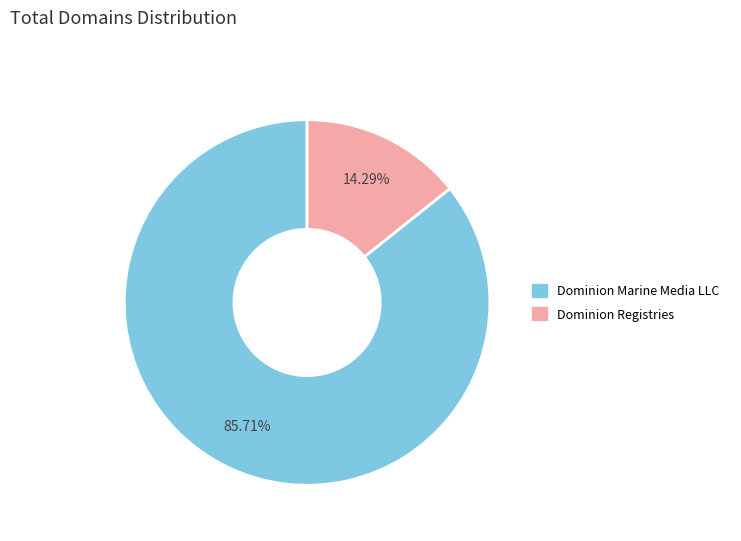

Which category accounts for the majority?

Dominion Marine Media LLC